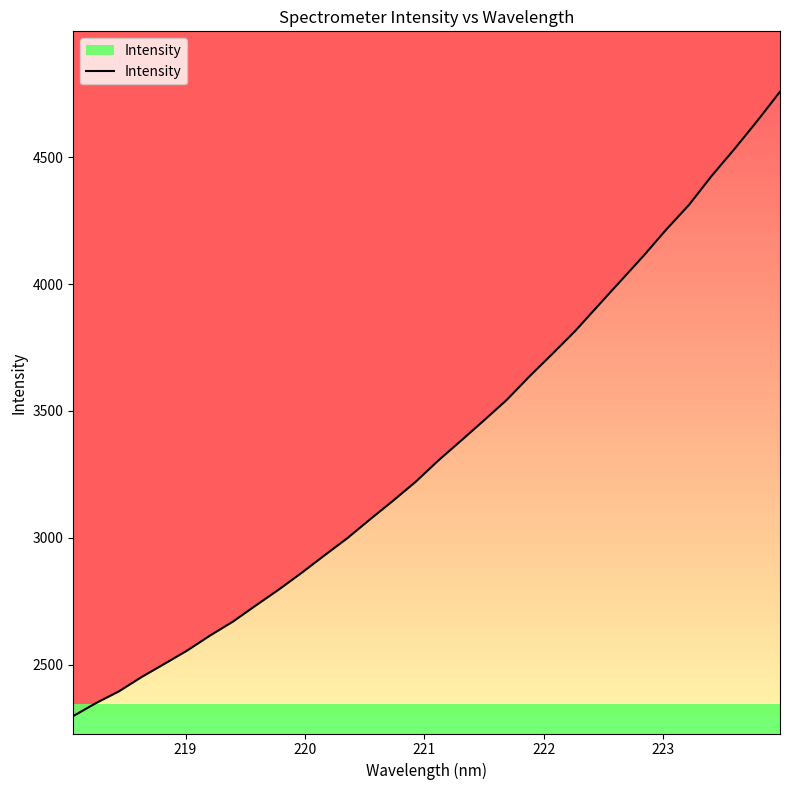

The chart shows a value of 4288.3 at 222. True or false?

False